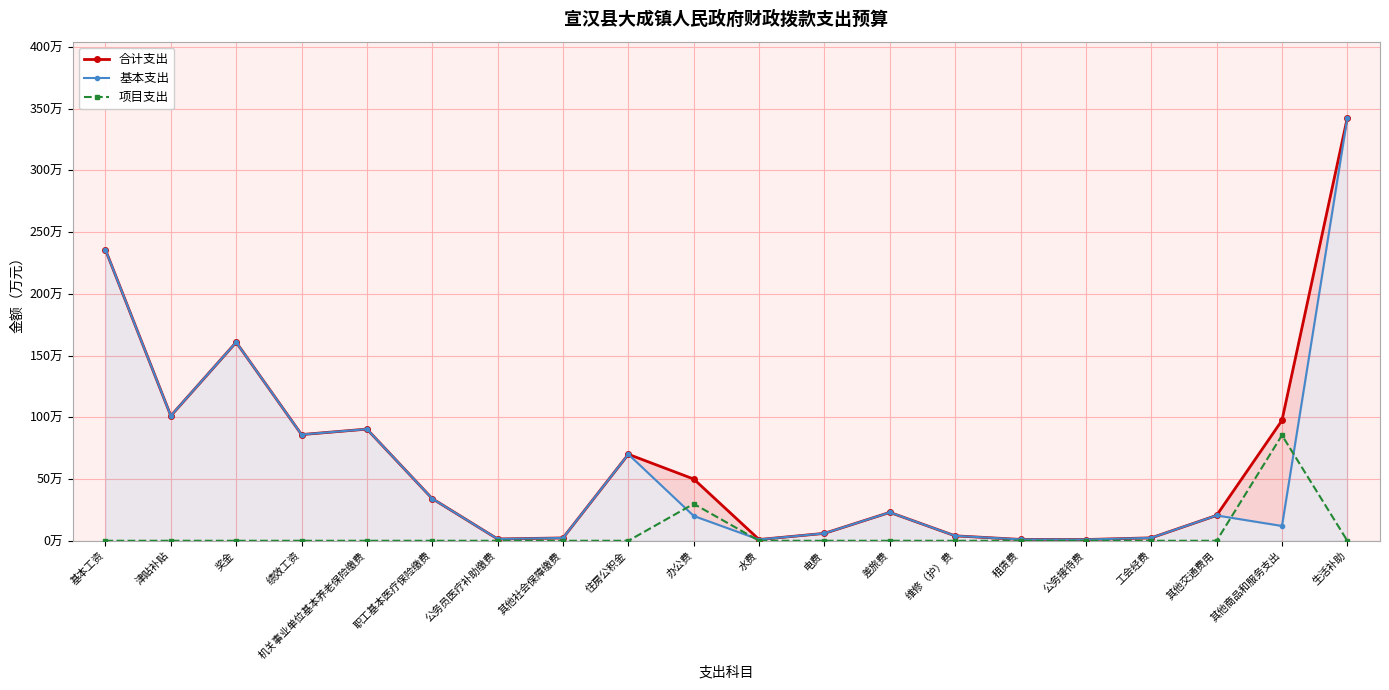

At how many categories does at least one series exceed 142?

3